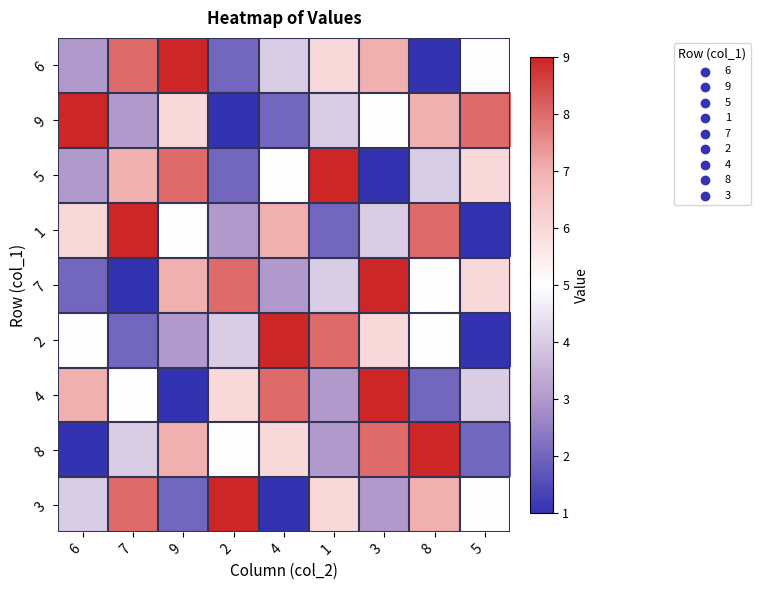

Rank the series at 4 from lowest to highest value.

3, 9, 7, 6, 5, 8, 1, 4, 2